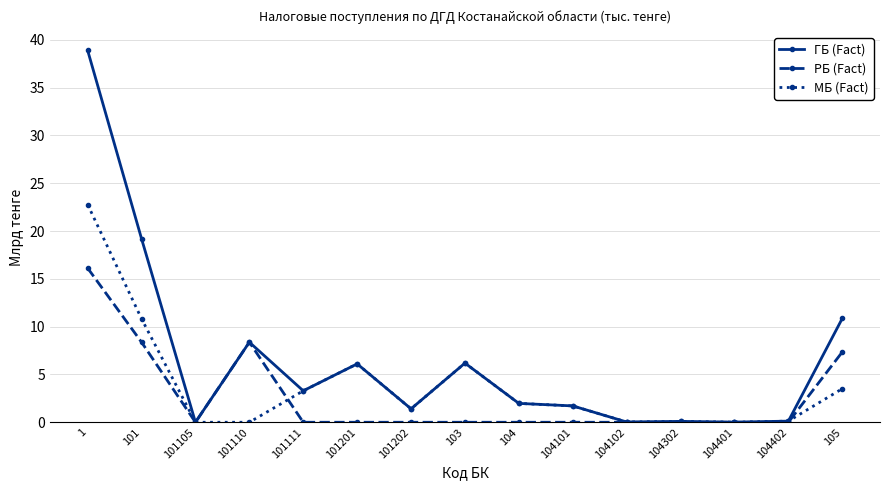

Where is ГБ (Fact) nearest to the value 19?

101